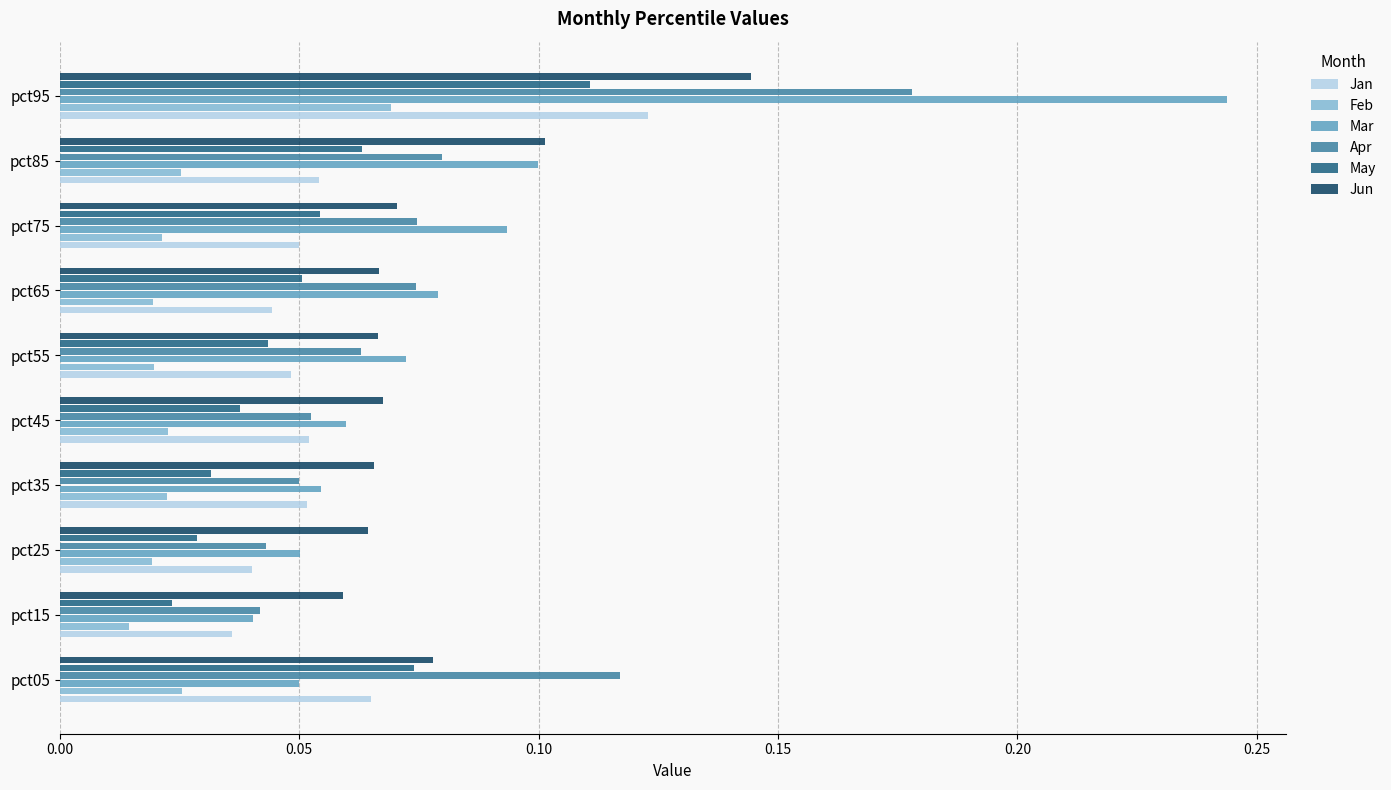

What is the sum of all Feb values?

0.3